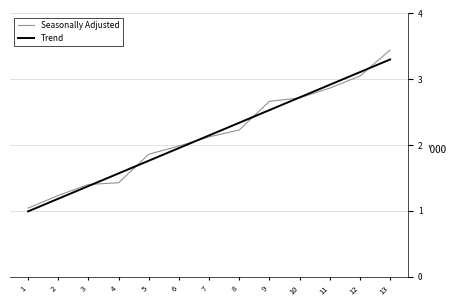

Is it true that Trend equals 1.6 at 4?

True